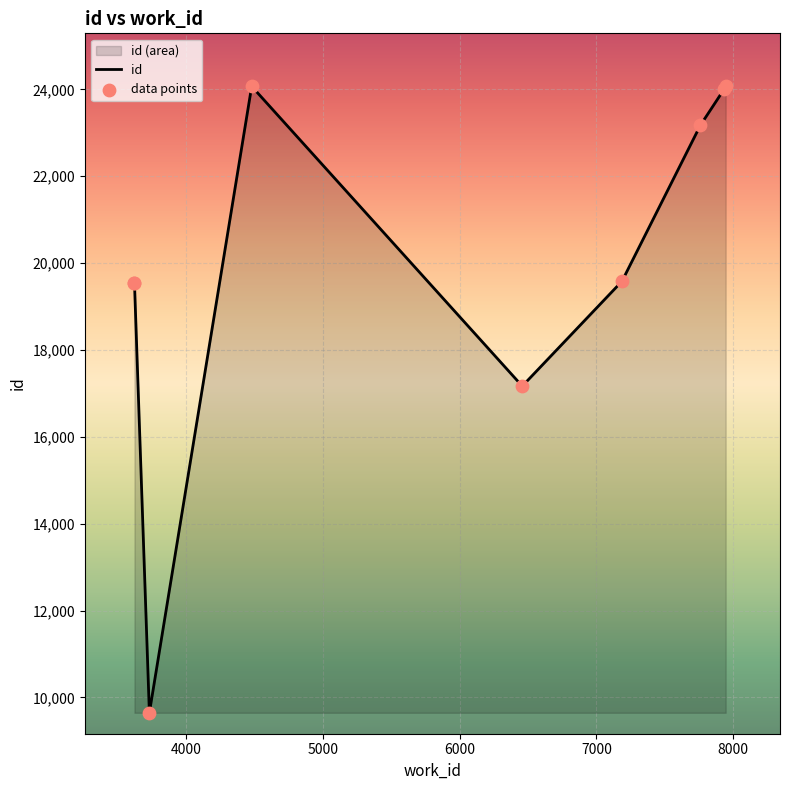

What is the change in value from 3732 to 7187?

+9935